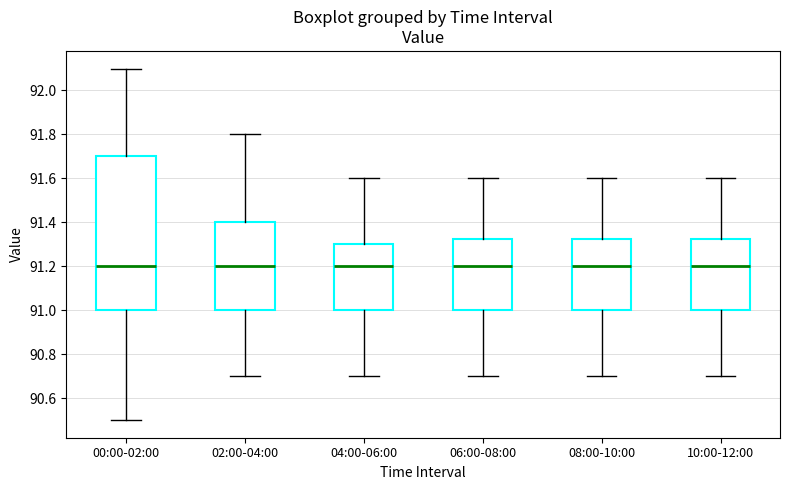

Comparing the boxes themselves (not the whiskers), which one is the tallest?

00:00-02:00